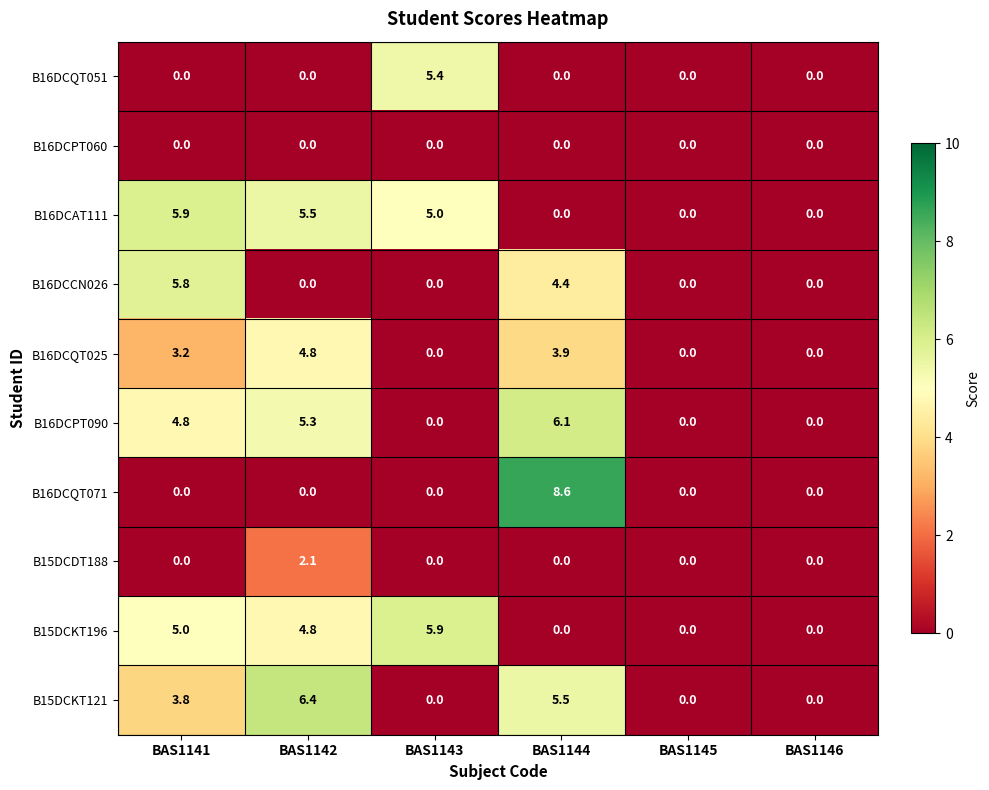

What is the maximum value shown in the chart?

8.6